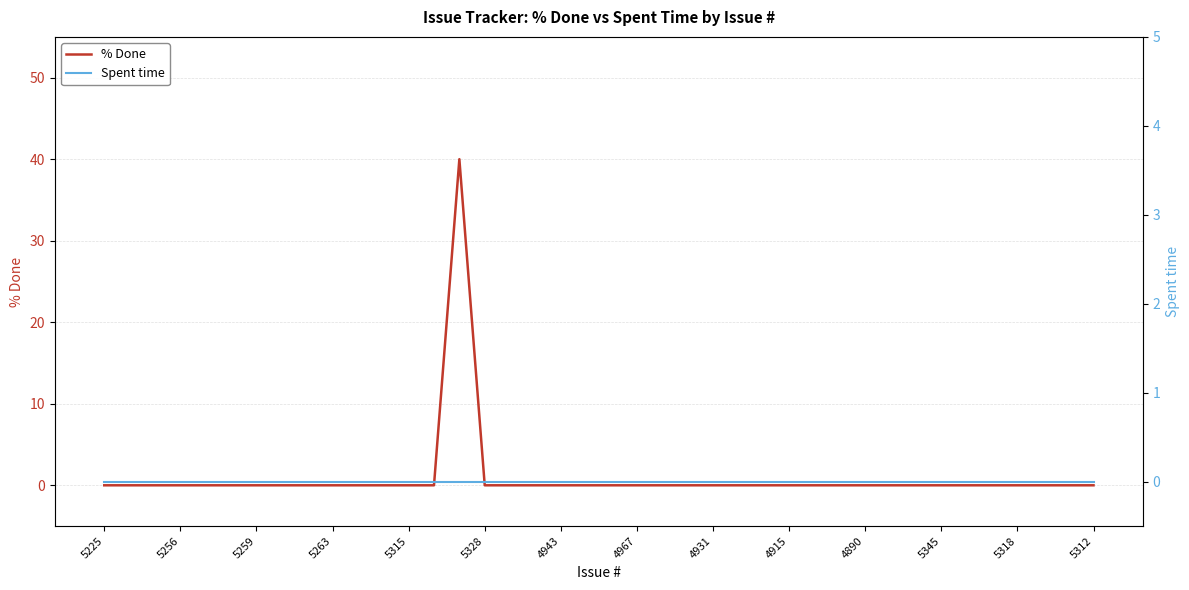

True or false: Spent time and % Done cross at least once.

False